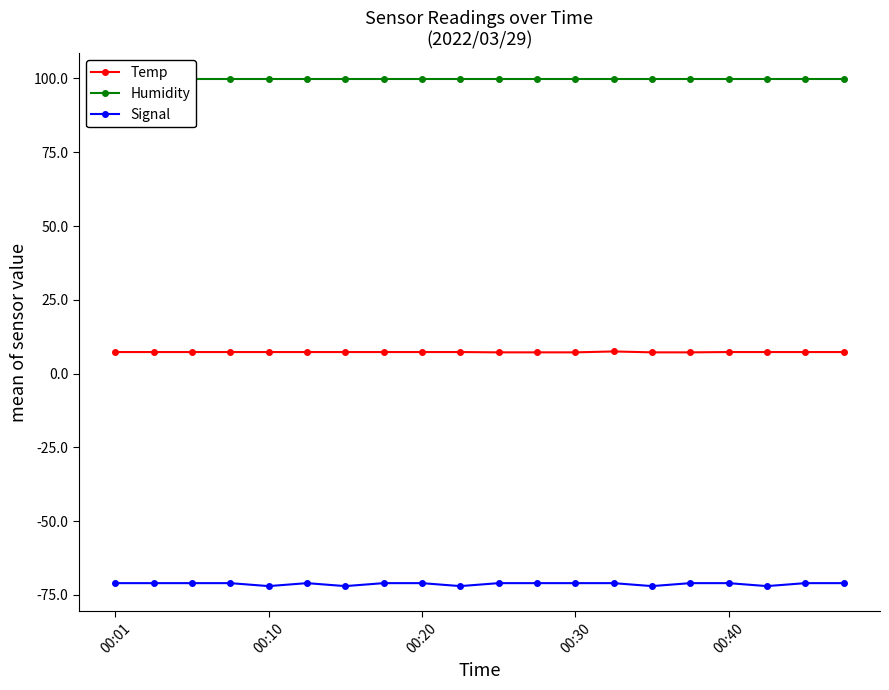

True or false: Signal and Humidity intersect in this chart.

False